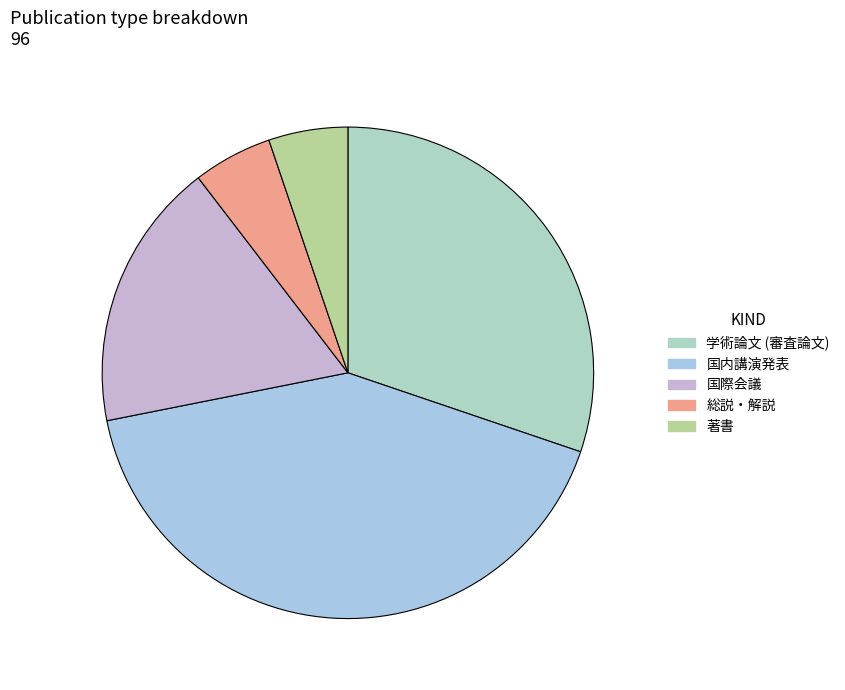

How many slices are in this pie chart?

5